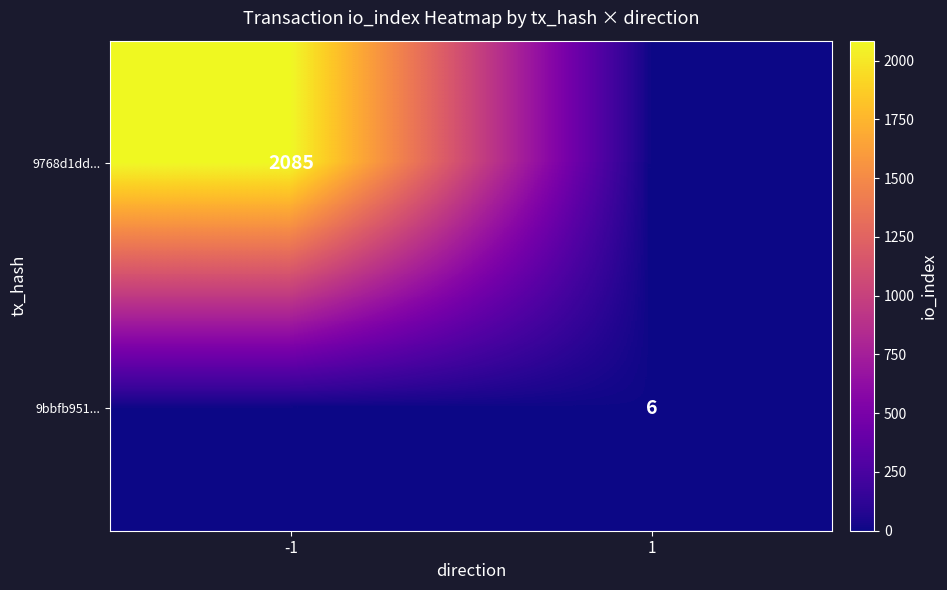

Count the number of data series in this chart.

2